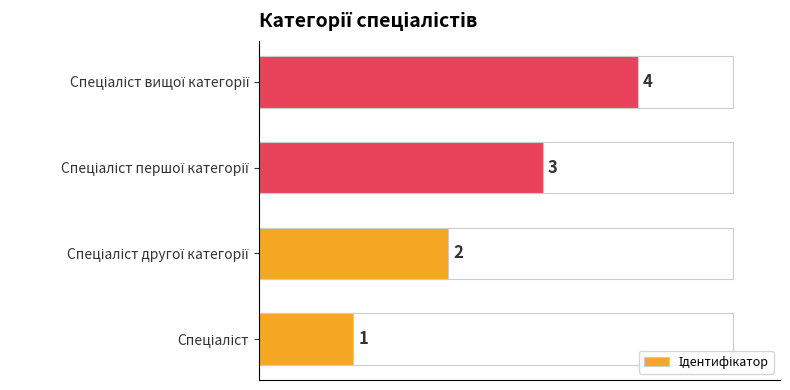

Count the values in the range 2 to 4.

3